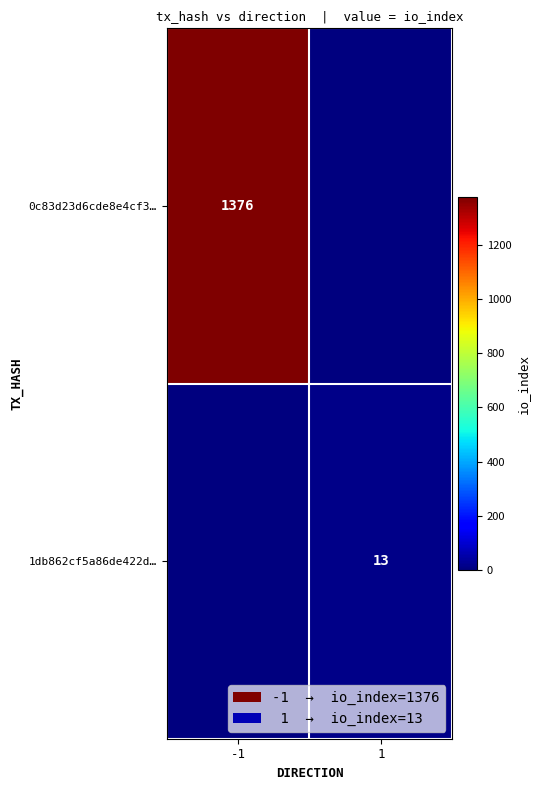

The value of 1db862cf5a86de422d… at 1 is 23. True or false?

False